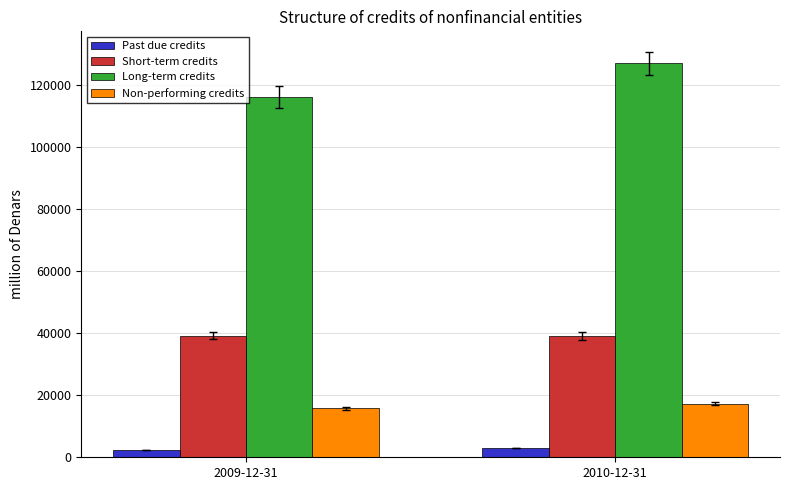

Which category has the highest value in the Long-term credits series?

2010-12-31